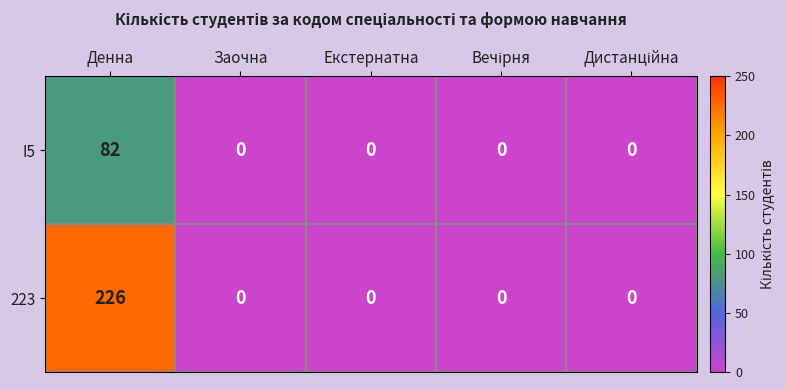

Which series has the widest spread of values?

223